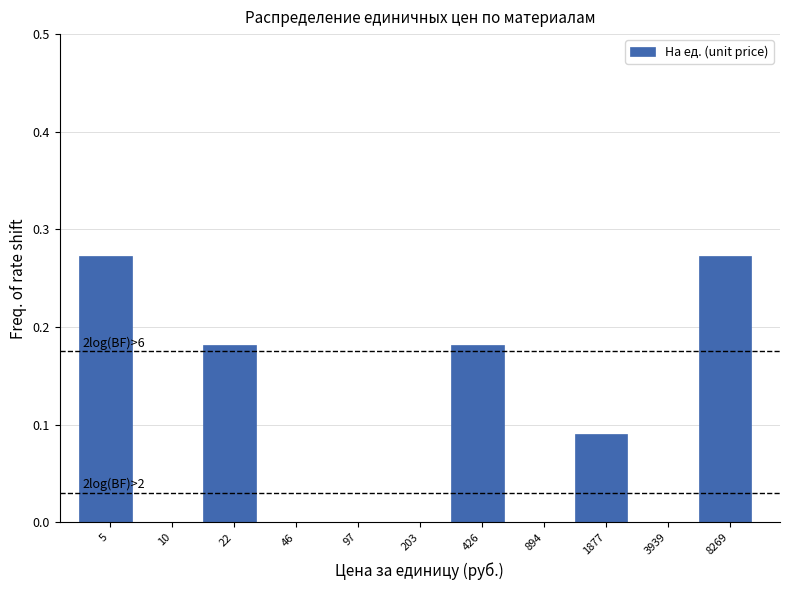

Is it true that the value at 426 is 0.3?

False